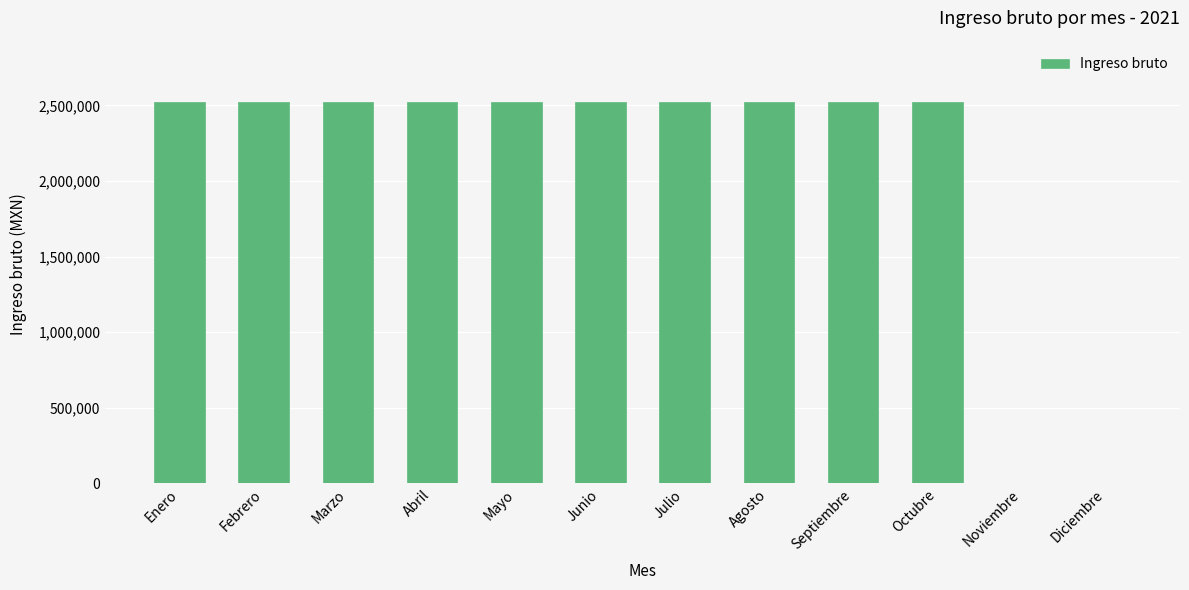

Reading left to right, extract all data points from this chart.

2522722.4	2522722.4	2522722.4	2522722.4	2522722.4	2522722.4	2522722.4	2522722.4	2522722.4	2522722.4	0.0	0.0